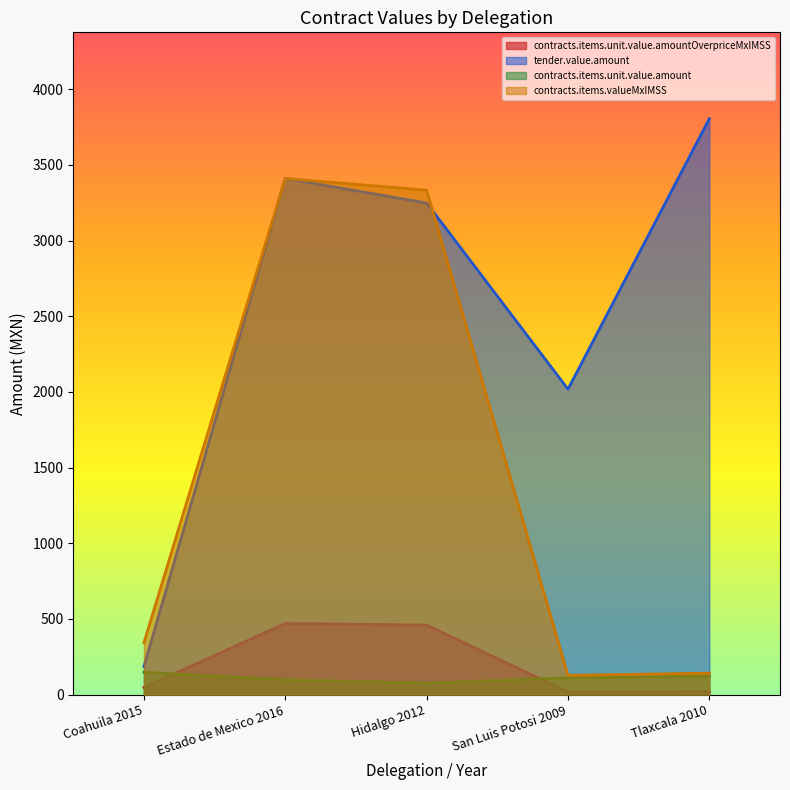

What position from the left is Coahuila 2015?

1